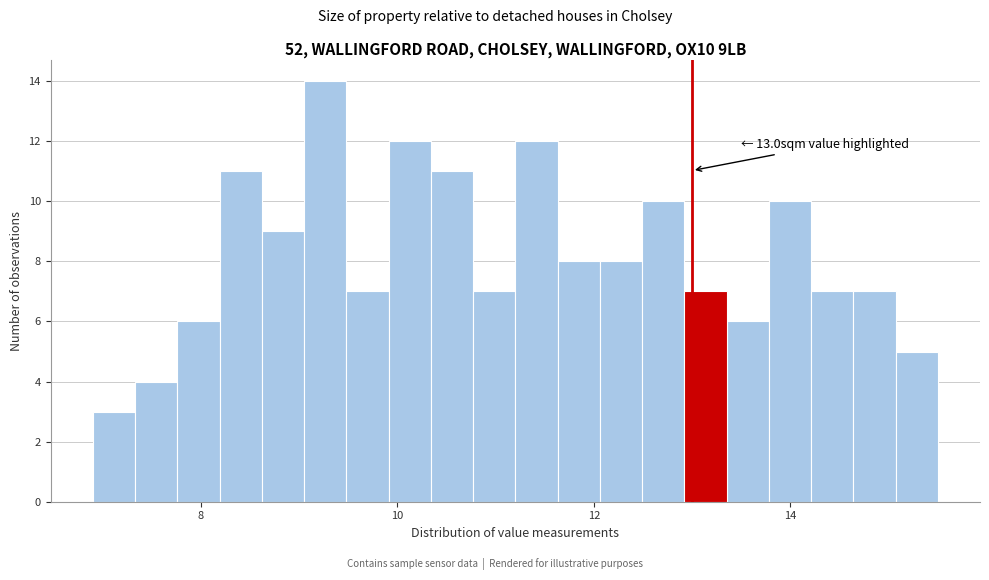

Read against the x-axis, roughly where is the centre of the tallest bar?

9.2